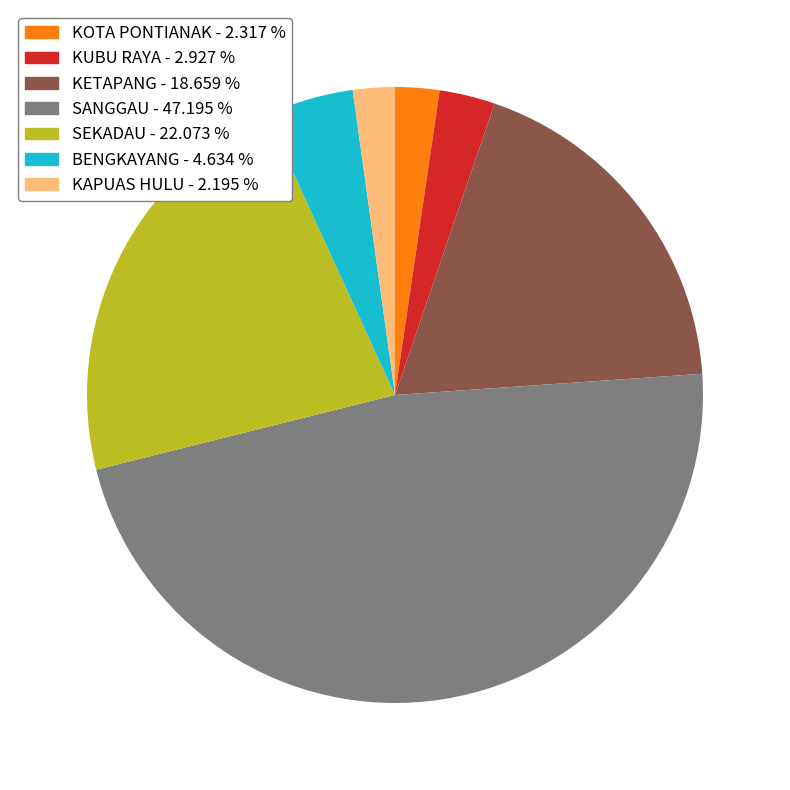

Is there a majority slice in this chart?

No